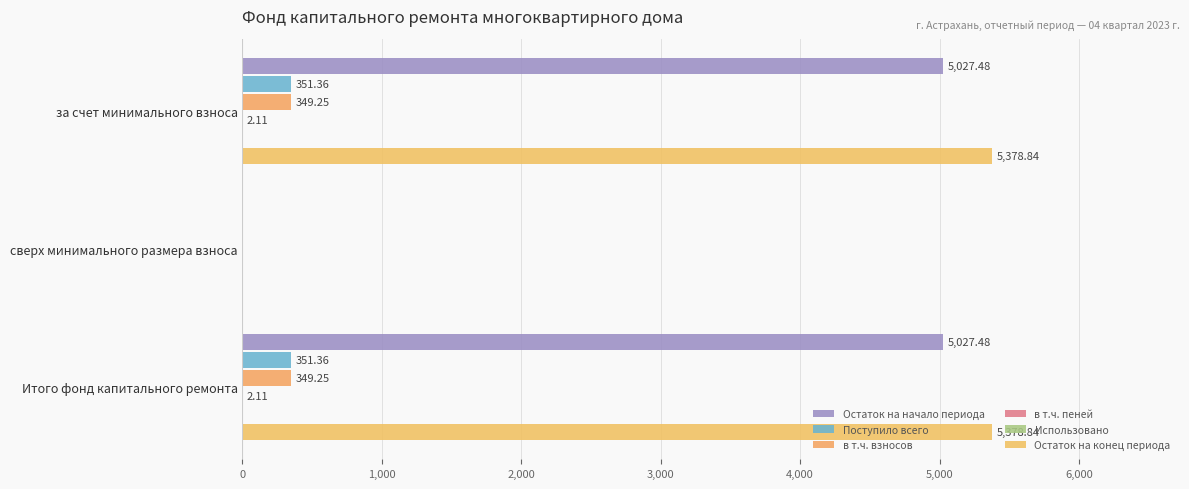

List the series in order of their peak value, highest first.

Остаток на конец периода, Остаток на начало периода, Поступило всего, в т.ч. взносов, в т.ч. пеней, Использовано